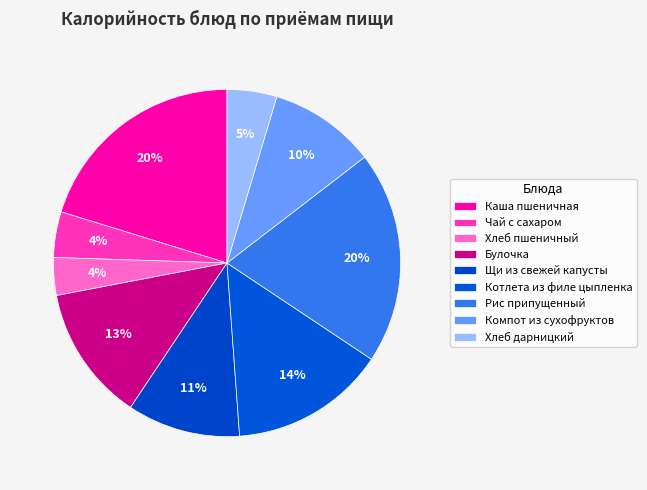

Which category has the smallest portion of the pie?

Хлеб пшеничный